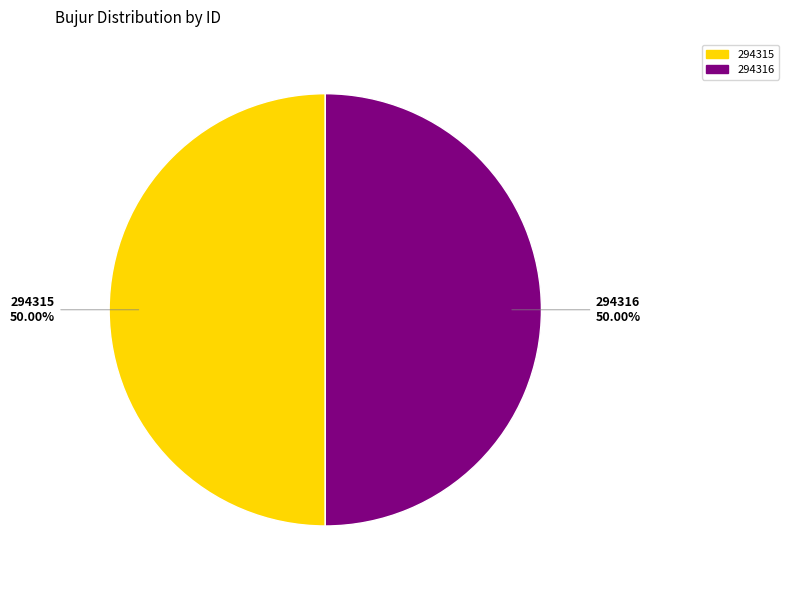

Count the number of slices in the pie.

2